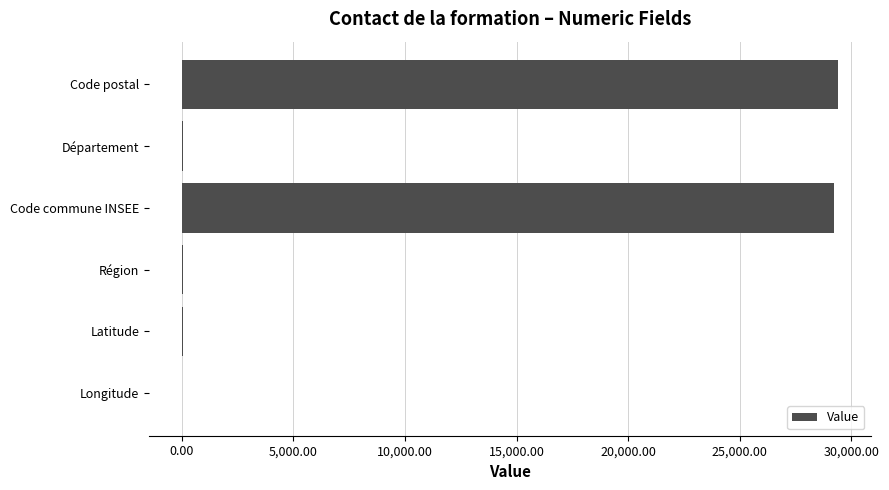

The value at Code postal is 29391.0. True or false?

True